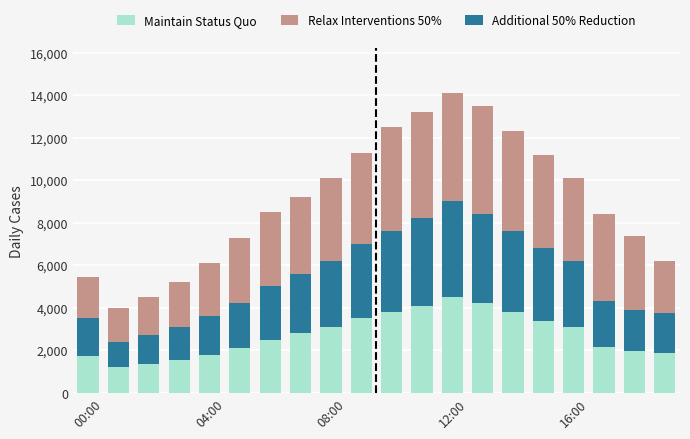

What is the difference between the maximum and minimum values in the Maintain Status Quo series?

3300